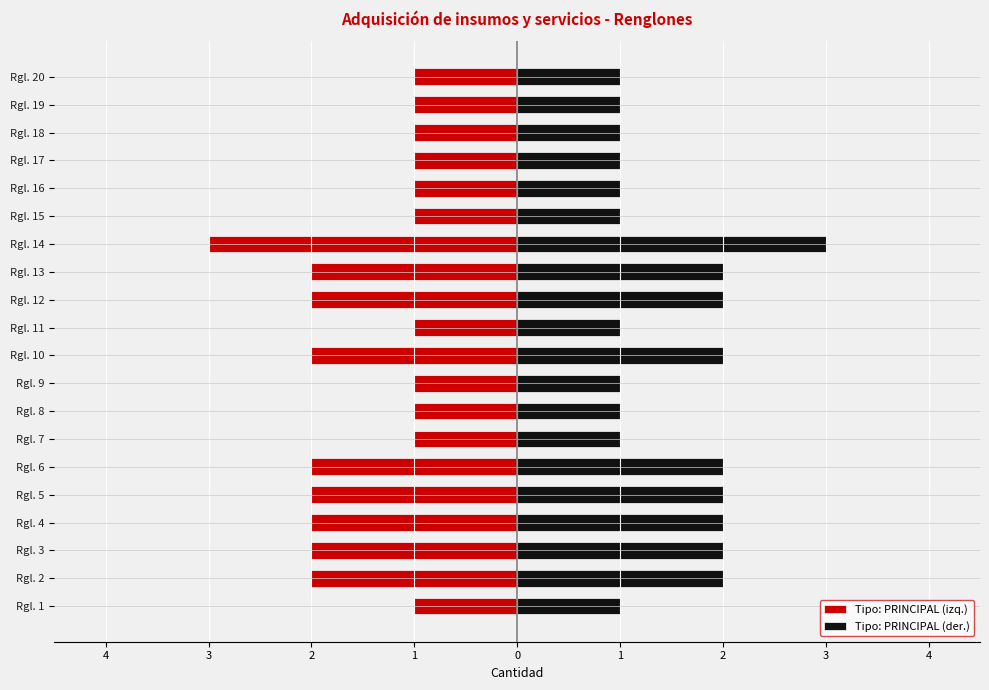

What is the sum of all Tipo: PRINCIPAL (der.) values?

30